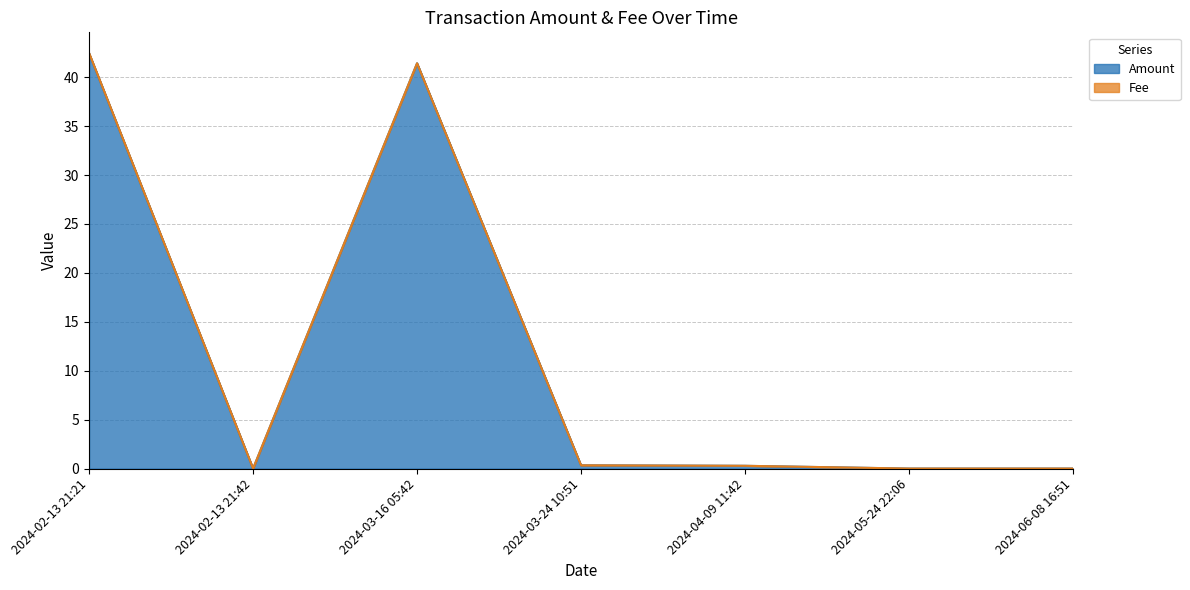

Reading left to right, what are all the values shown in this chart?

42.4	0.0	41.4	0.3	0.3	0.0	0.0